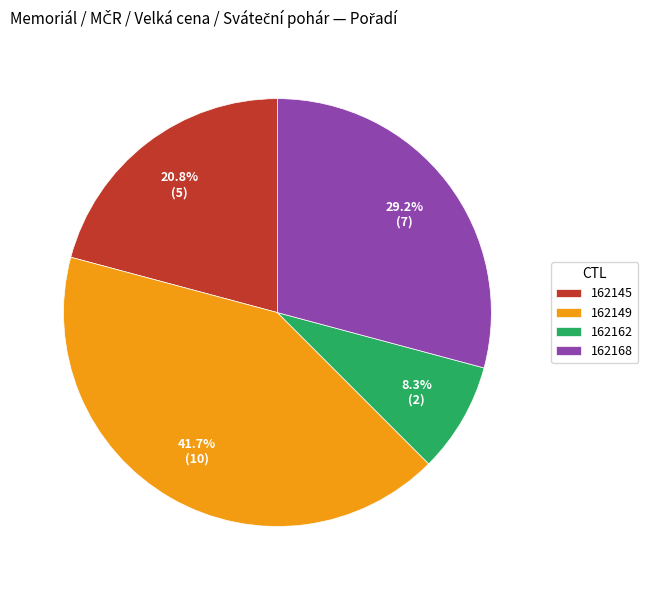

Count the number of slices in the pie.

4